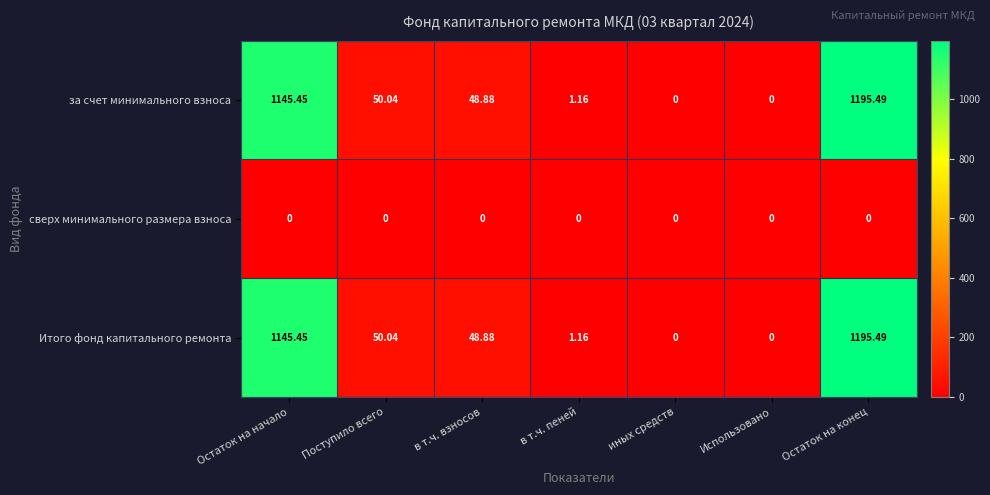

At which label does за счет минимального взноса reach its peak?

Остаток на конец